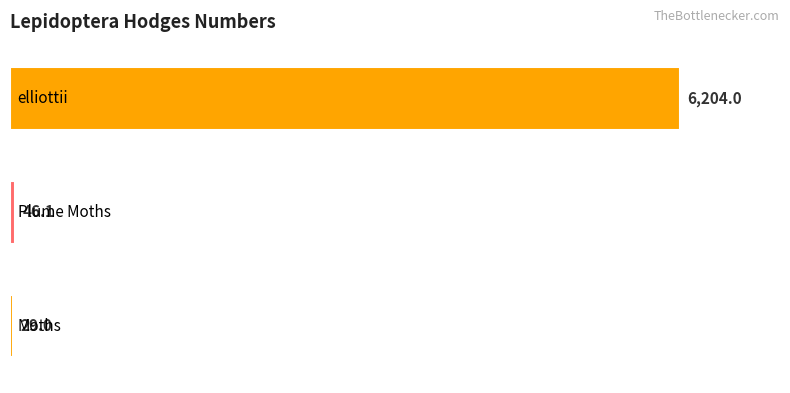

What is the sum of all values?

6279.1